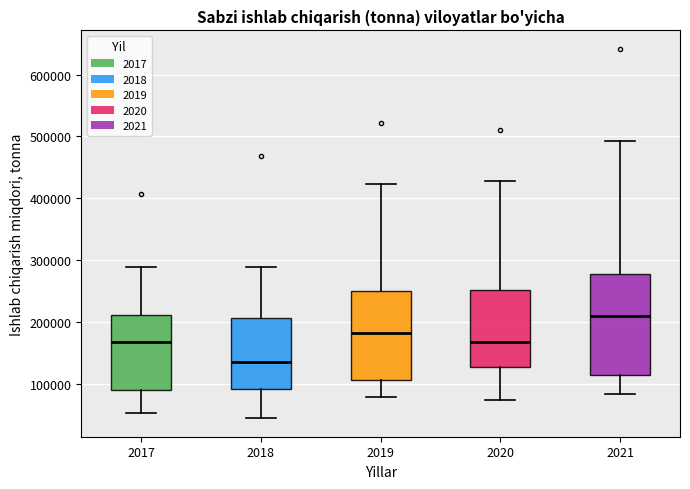

Reading left to right, transcribe this box plot: for each box, give where its median line is, the range the box spans, and where its two whiskers end, as read against the y-axis. The values are not printed on the chart, so give them approximately, as read against the axis.

2017: median 170000, box 90000 to 210000, whiskers 50000 to 290000
2018: median 130000, box 90000 to 210000, whiskers 40000 to 290000
2019: median 180000, box 110000 to 250000, whiskers 80000 to 420000
2020: median 170000, box 130000 to 250000, whiskers 70000 to 430000
2021: median 210000, box 110000 to 280000, whiskers 80000 to 490000